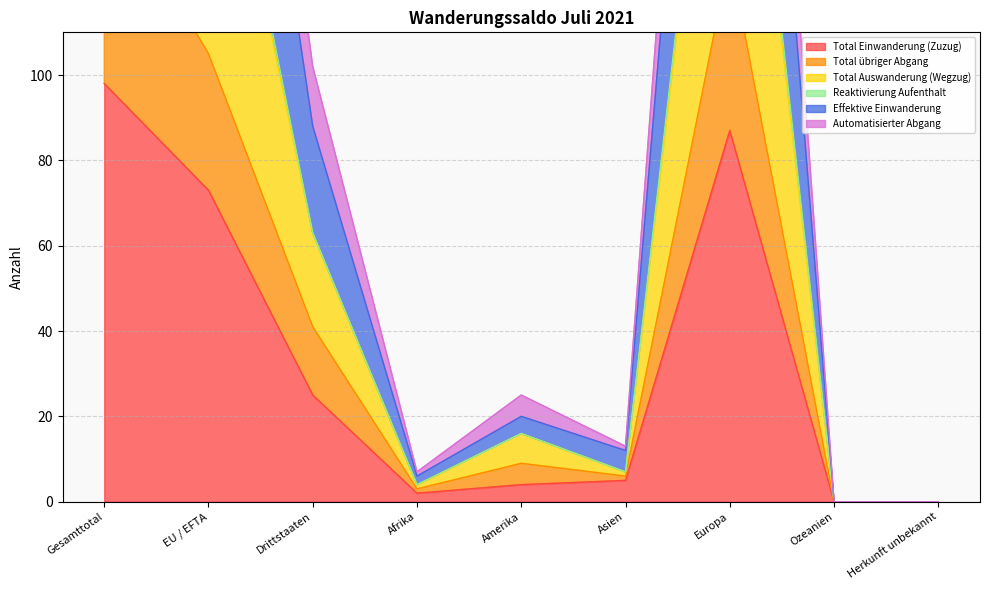

Reading left to right, list all the values displayed in this chart.

Total Einwanderung (Zuzug): 98	73	25	2	4	5	87	0	0
Total übriger Abgang: 146	105	41	3	9	6	128	0	0
Total Auswanderung (Wegzug): 248	185	63	4	16	7	221	0	0
Effektive Einwanderung: 341	253	88	6	20	12	303	0	0
Automatisierter Abgang: 387	285	102	7	25	13	342	0	0